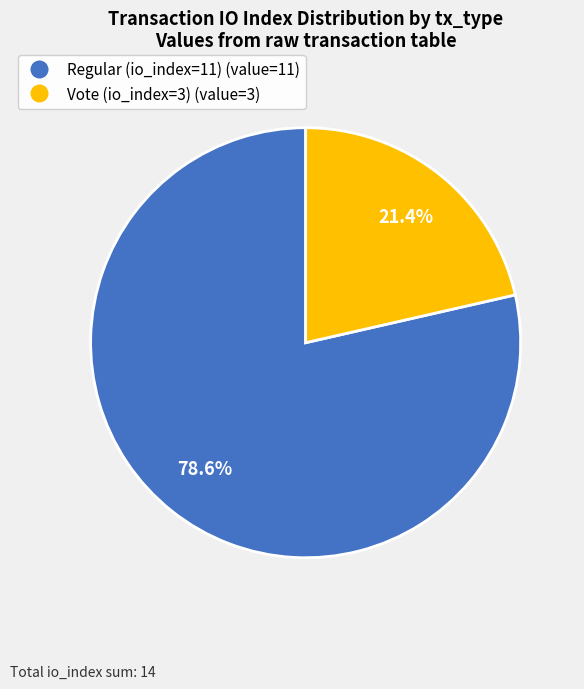

Approximately how many times larger is the value at Regular (io_index=11) compared to Vote (io_index=3)?

3.7